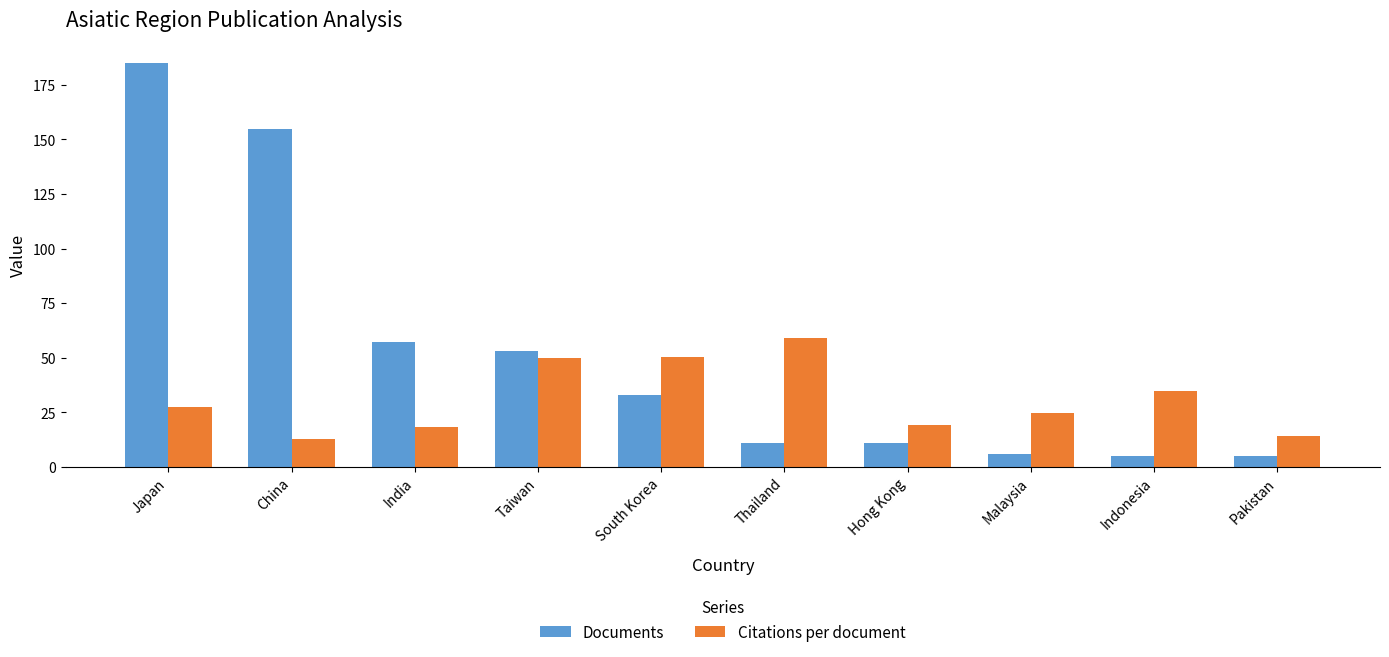

Between Thailand and Hong Kong, which series saw the biggest shift?

Citations per document